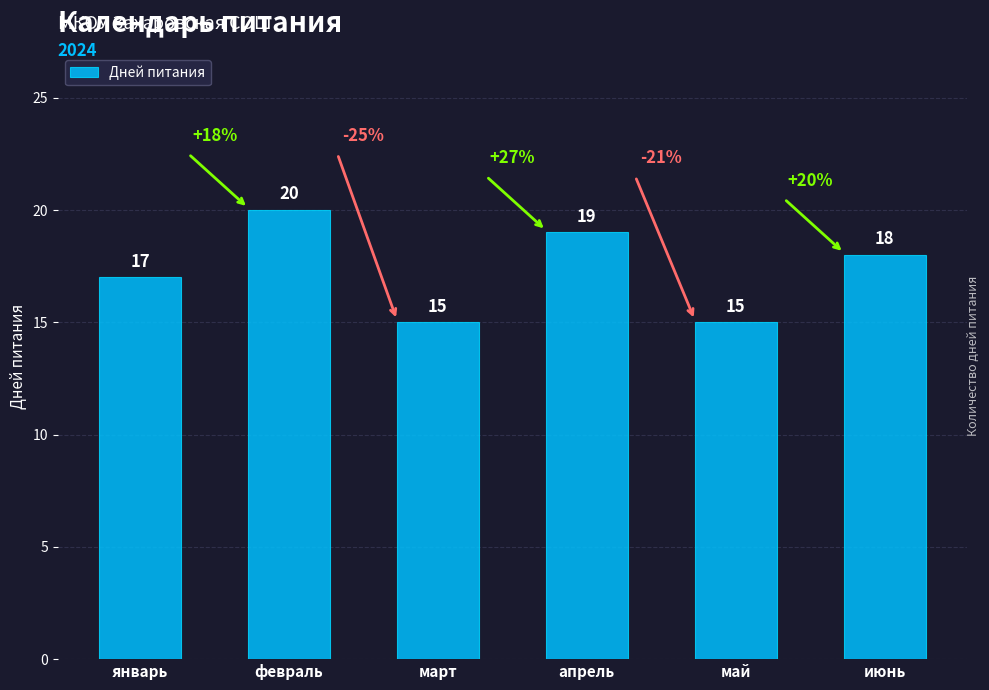

What is the sum of the values at май and апрель?

34